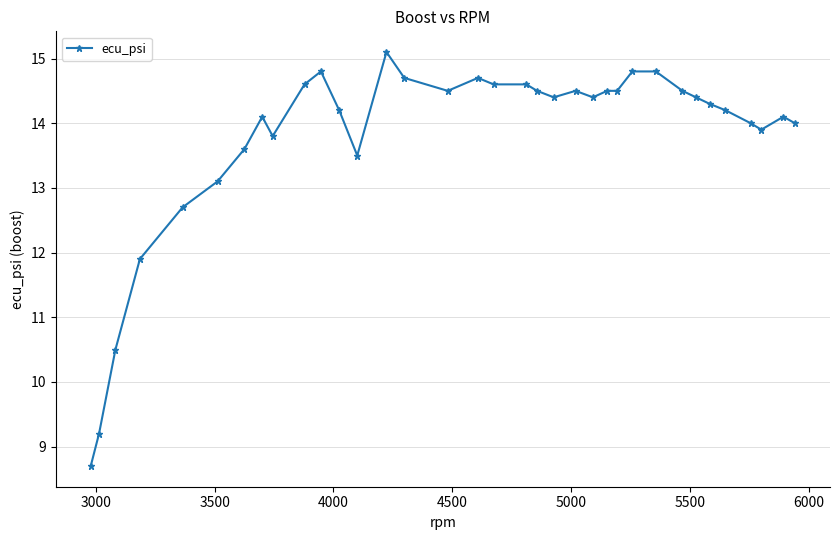

What is the value of the 7th point from the left?

13.6